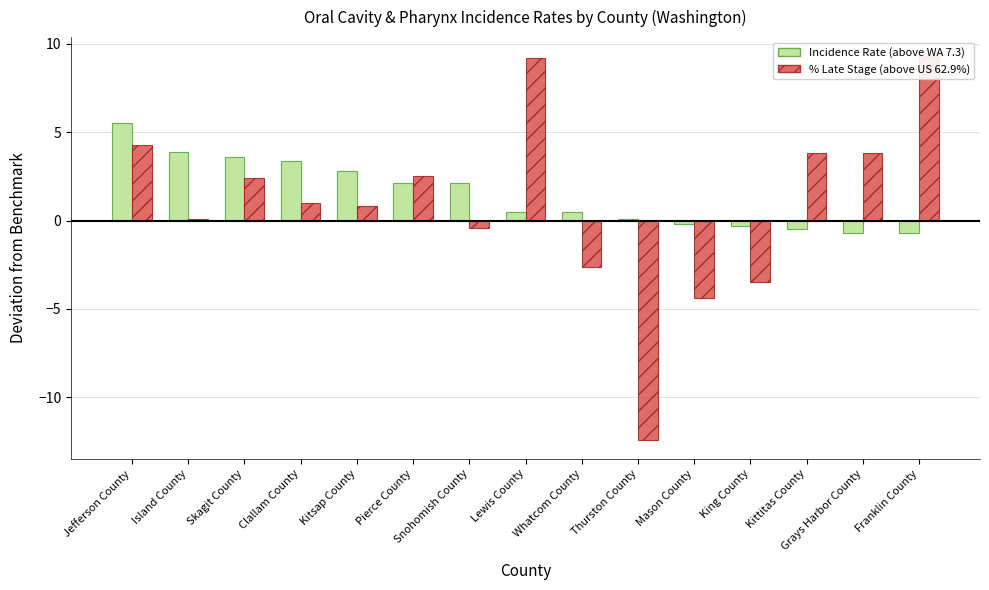

List the labels in order of Age-Adjusted Incidence Rate (above WA avg) value, smallest first.

Grays Harbor County, Franklin County, Kittitas County, King County, Mason County, Thurston County, Lewis County, Whatcom County, Pierce County, Snohomish County, Kitsap County, Clallam County, Skagit County, Island County, Jefferson County